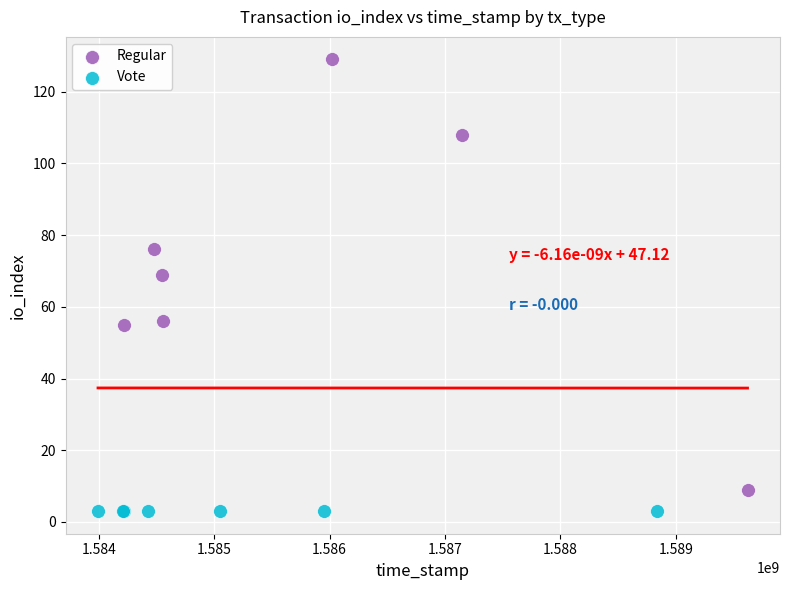

Which series reaches the maximum Y coordinate?

Regular